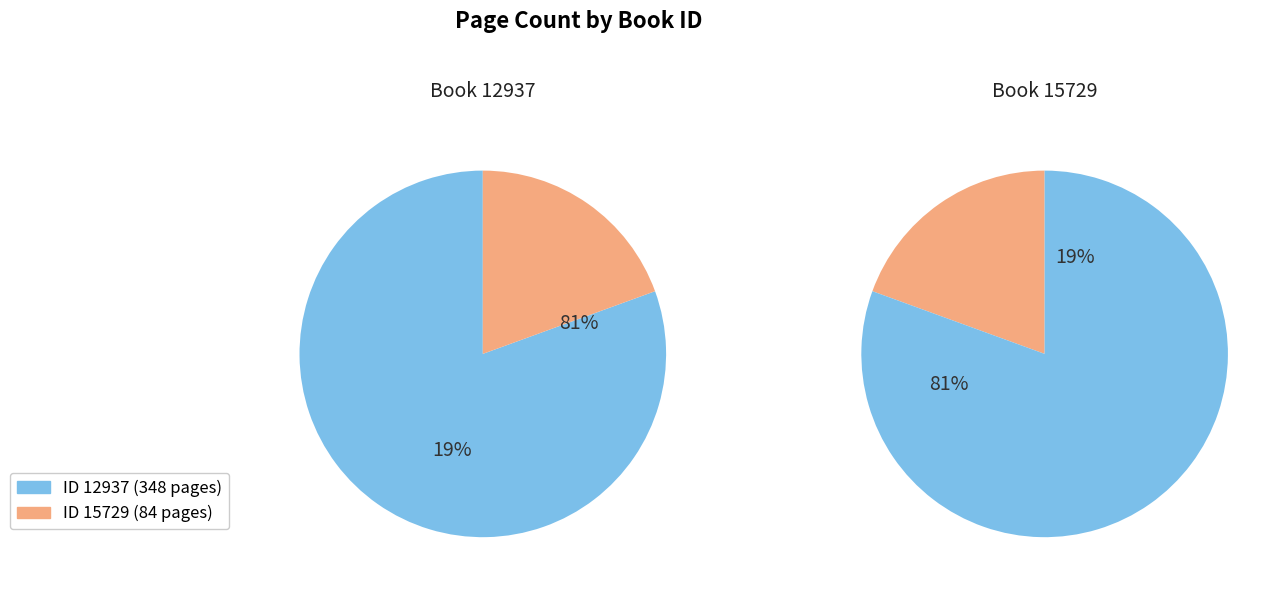

Is it true that 12937 is 66% of the pie?

False